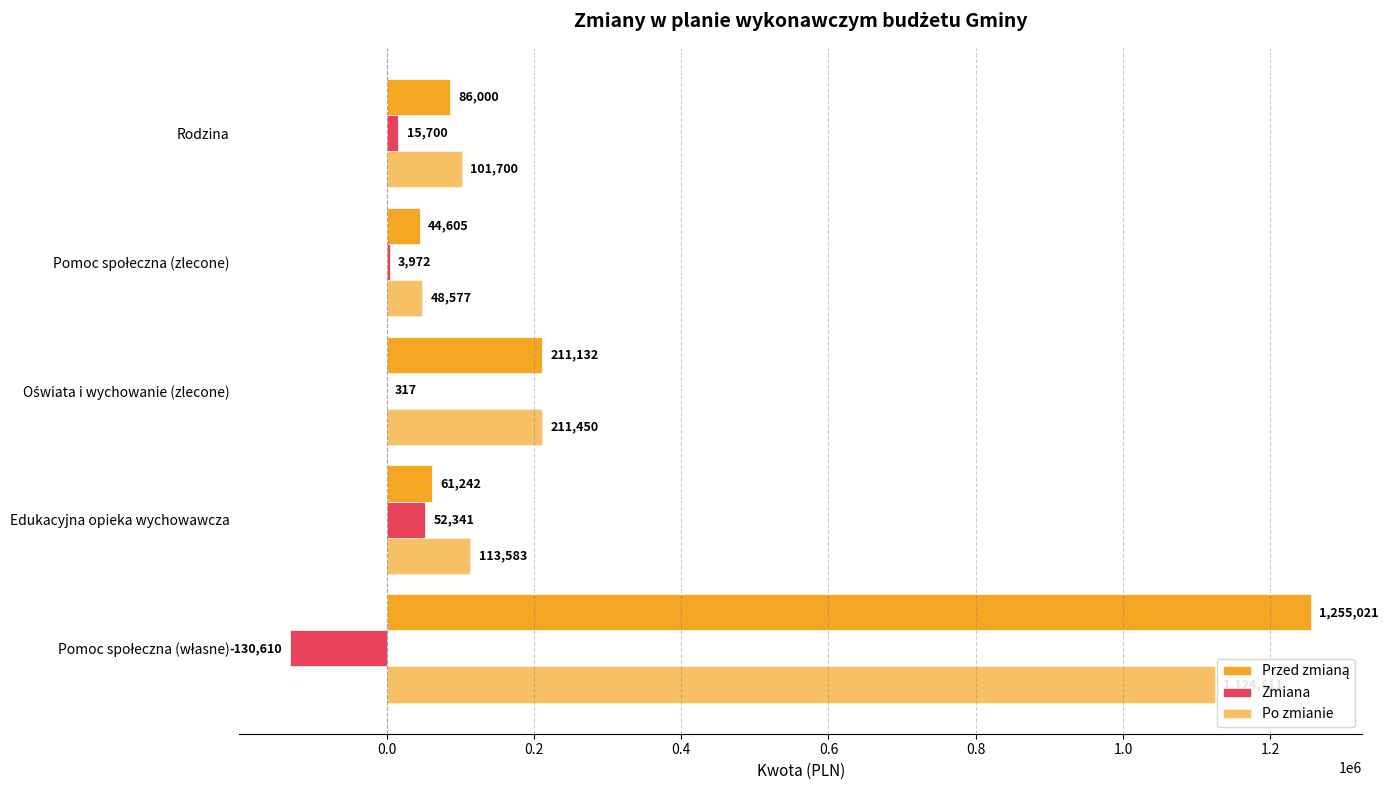

How many categories are shown in the chart?

5